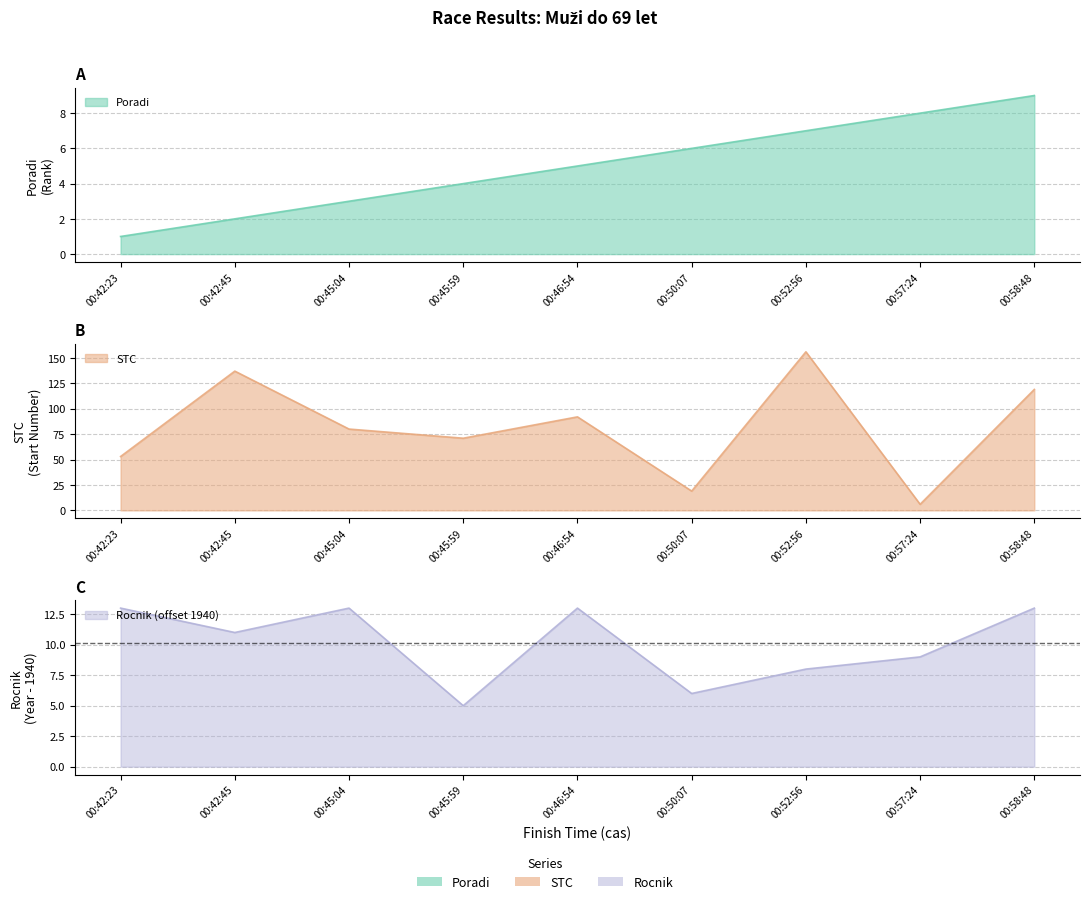

What is the sum of the Poradi values at 00:50:07 and 00:58:48?

15